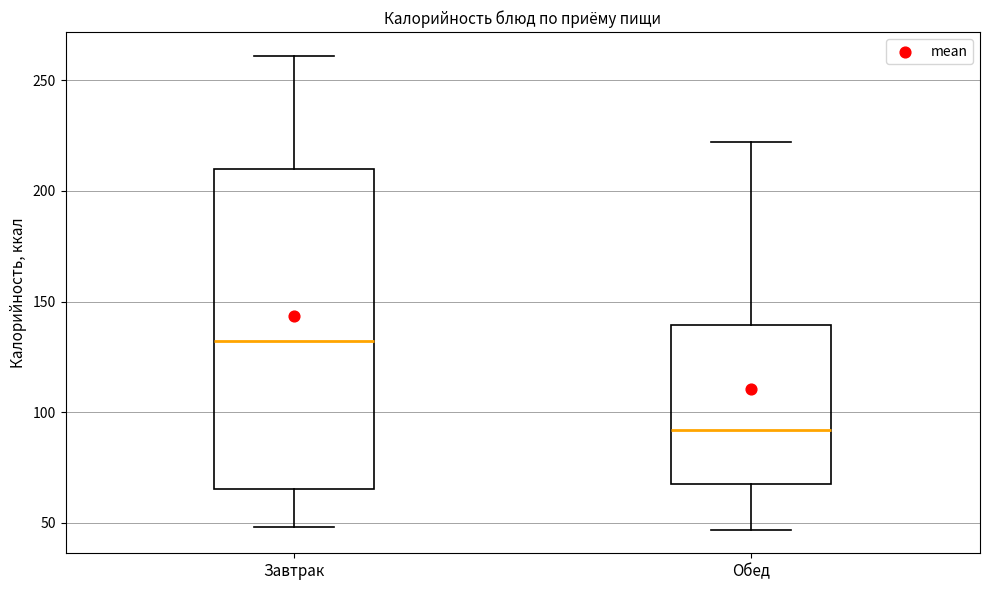

Where does the lower whisker of the box for Завтрак end on the y-axis? The values are not printed on the chart, so give them approximately, as read against the axis.

50